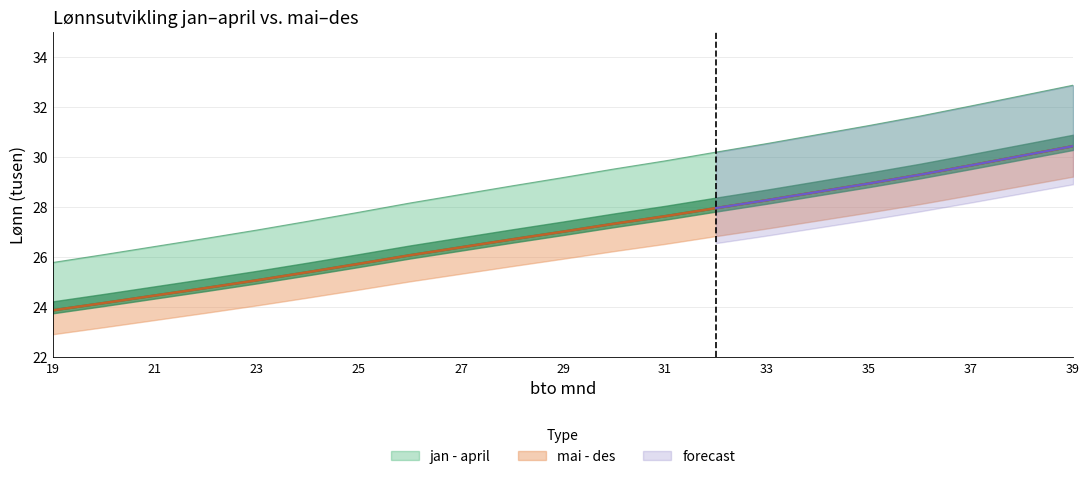

The jan - april series shows 27.0 at 29. True or false?

True